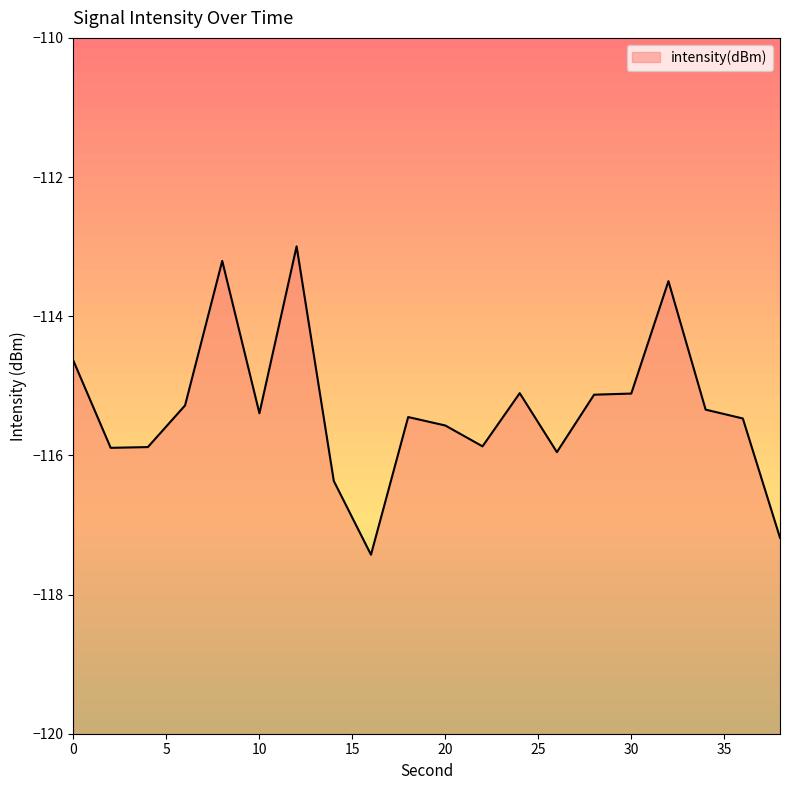

What is the difference between the maximum and minimum values?

4.4